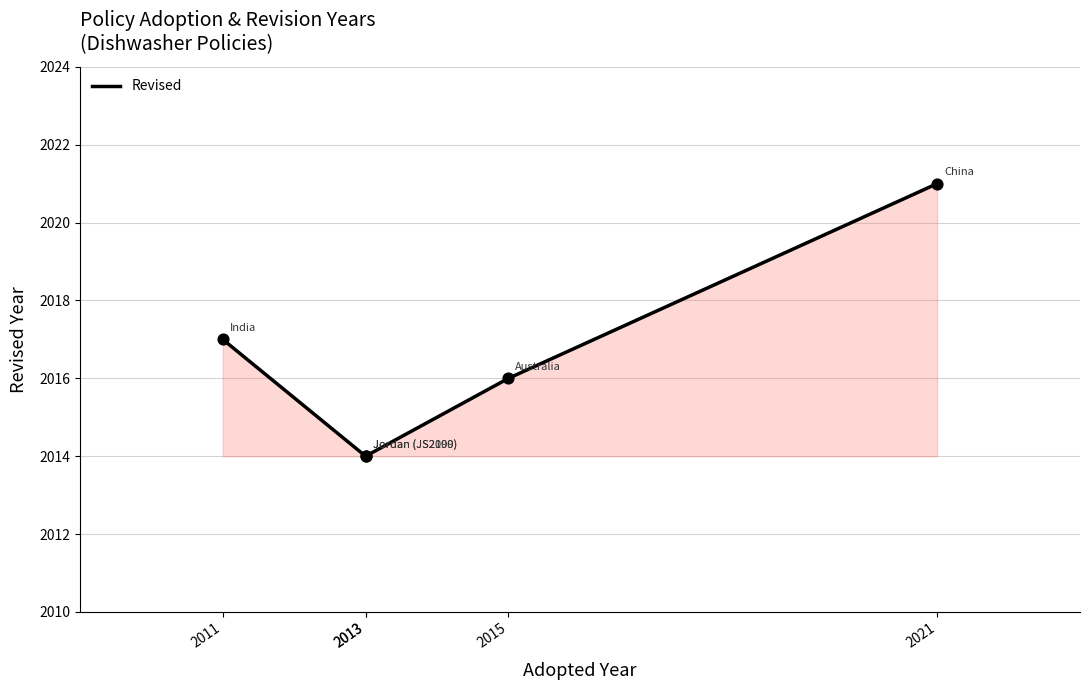

Between 2013 and 2015, which is larger?

2015